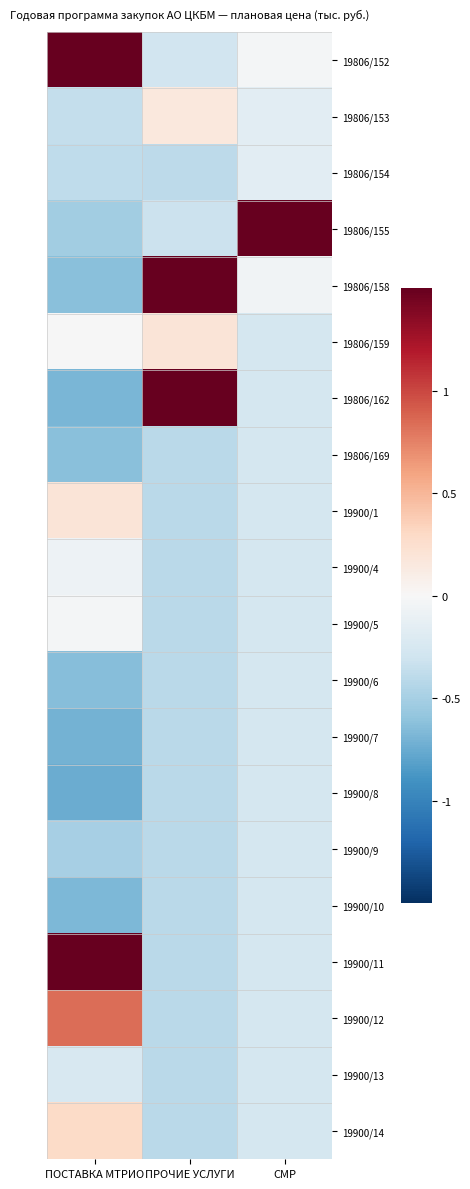

Reading left to right, extract all data points from this chart.

19806/152: ПОСТАВКА МТРИО=2.5	ПРОЧИЕ УСЛУГИ=-0.3	СМР=-0.0
19806/153: ПОСТАВКА МТРИО=-0.4	ПРОЧИЕ УСЛУГИ=0.2	СМР=-0.2
19806/154: ПОСТАВКА МТРИО=-0.4	ПРОЧИЕ УСЛУГИ=-0.4	СМР=-0.2
19806/155: ПОСТАВКА МТРИО=-0.5	ПРОЧИЕ УСЛУГИ=-0.3	СМР=4.3
19806/158: ПОСТАВКА МТРИО=-0.6	ПРОЧИЕ УСЛУГИ=2.9	СМР=-0.1
19806/159: ПОСТАВКА МТРИО=-0.0	ПРОЧИЕ УСЛУГИ=0.2	СМР=-0.3
19806/162: ПОСТАВКА МТРИО=-0.7	ПРОЧИЕ УСЛУГИ=3.0	СМР=-0.3
19806/169: ПОСТАВКА МТРИО=-0.6	ПРОЧИЕ УСЛУГИ=-0.4	СМР=-0.3
19900/1: ПОСТАВКА МТРИО=0.2	ПРОЧИЕ УСЛУГИ=-0.4	СМР=-0.3
19900/4: ПОСТАВКА МТРИО=-0.1	ПРОЧИЕ УСЛУГИ=-0.4	СМР=-0.3
19900/5: ПОСТАВКА МТРИО=-0.0	ПРОЧИЕ УСЛУГИ=-0.4	СМР=-0.3
19900/6: ПОСТАВКА МТРИО=-0.6	ПРОЧИЕ УСЛУГИ=-0.4	СМР=-0.3
19900/7: ПОСТАВКА МТРИО=-0.7	ПРОЧИЕ УСЛУГИ=-0.4	СМР=-0.3
19900/8: ПОСТАВКА МТРИО=-0.7	ПРОЧИЕ УСЛУГИ=-0.4	СМР=-0.3
19900/9: ПОСТАВКА МТРИО=-0.5	ПРОЧИЕ УСЛУГИ=-0.4	СМР=-0.3
19900/10: ПОСТАВКА МТРИО=-0.7	ПРОЧИЕ УСЛУГИ=-0.4	СМР=-0.3
19900/11: ПОСТАВКА МТРИО=3.0	ПРОЧИЕ УСЛУГИ=-0.4	СМР=-0.3
19900/12: ПОСТАВКА МТРИО=0.8	ПРОЧИЕ УСЛУГИ=-0.4	СМР=-0.3
19900/13: ПОСТАВКА МТРИО=-0.2	ПРОЧИЕ УСЛУГИ=-0.4	СМР=-0.3
19900/14: ПОСТАВКА МТРИО=0.3	ПРОЧИЕ УСЛУГИ=-0.4	СМР=-0.3